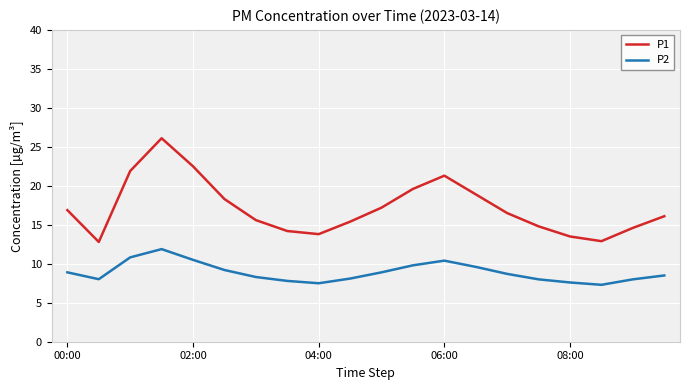

Which series has the largest range (max minus min)?

P1